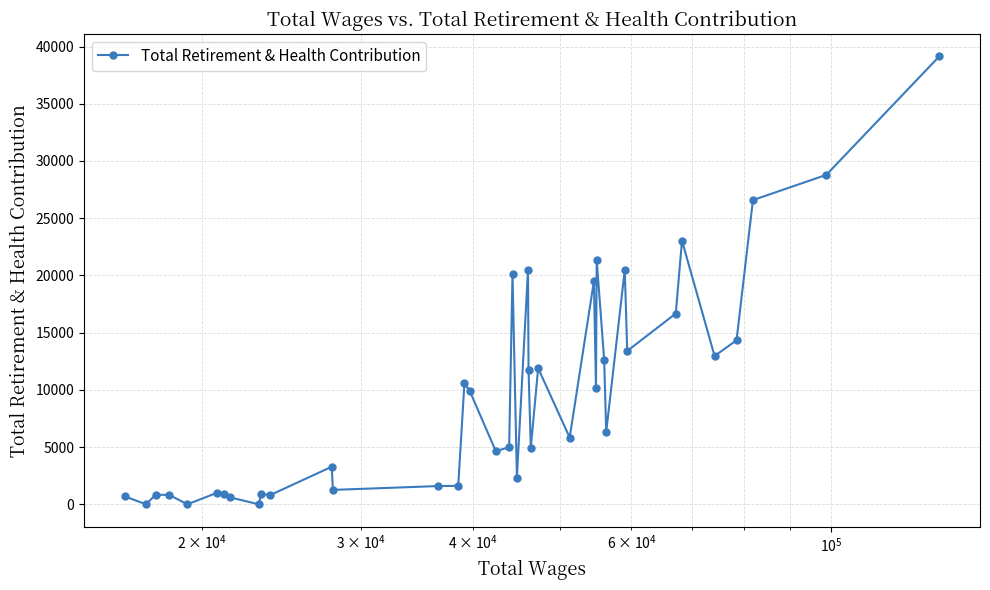

Is this an area chart (filled region under the line)?

No